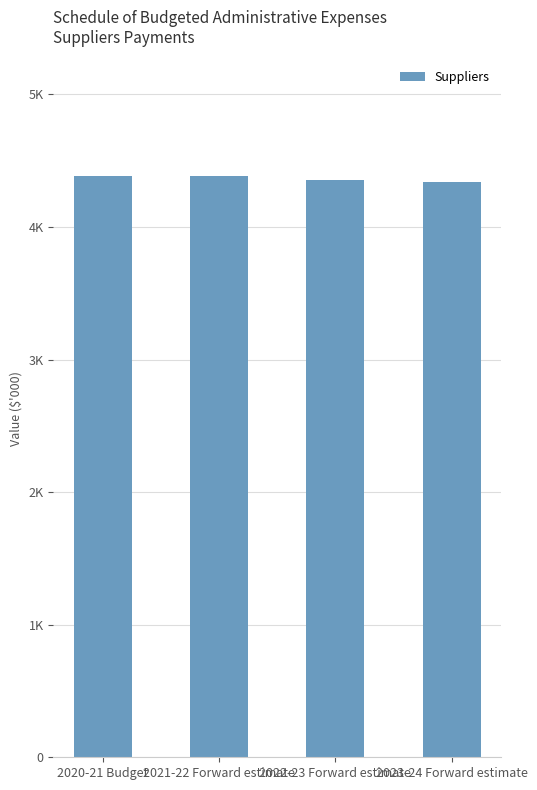

Approximately how many times larger is the value at 2020-21 Budget compared to 2023-24 Forward estimate?

1.0